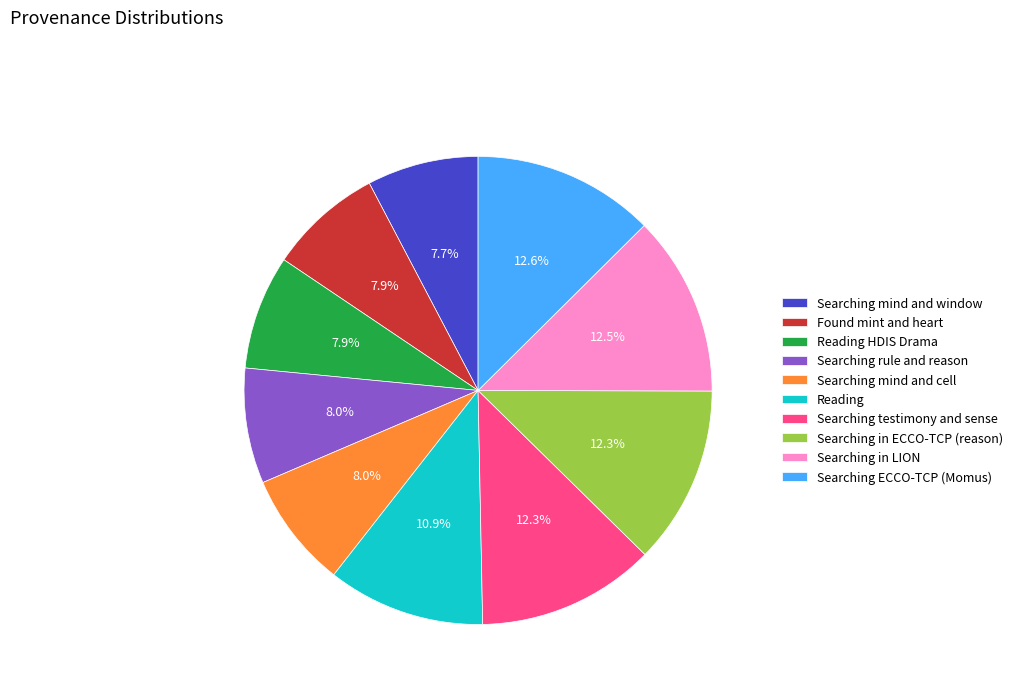

Between Reading HDIS Drama and Searching testimony and sense, which is larger?

Searching testimony and sense